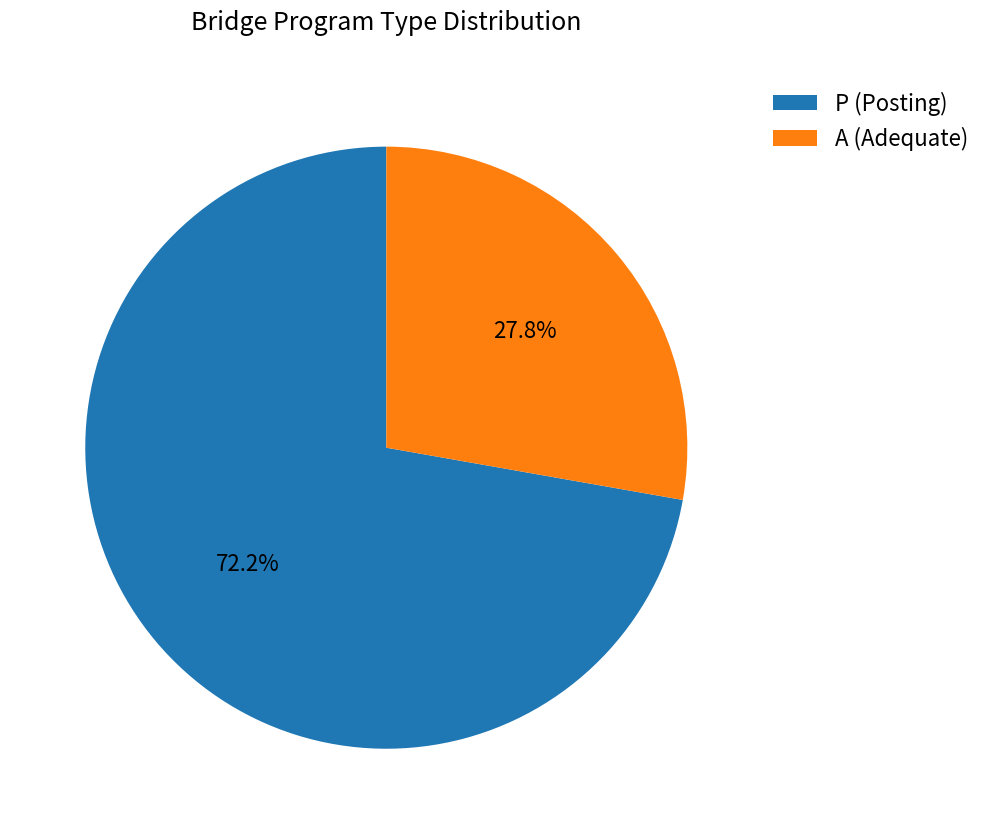

The A slice represents 28% of the pie. True or false?

True